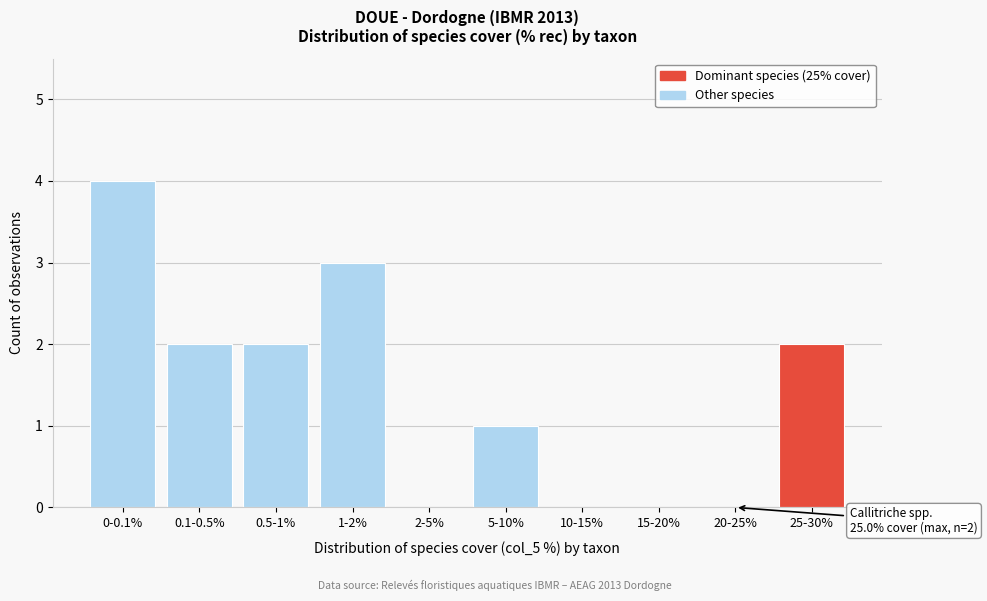

Reading left to right, transcribe all the data shown in this chart.

0-0.1%=4	0.1-0.5%=2	0.5-1%=2	1-2%=3	2-5%=0	5-10%=1	10-15%=0	15-20%=0	20-25%=0	25-30%=2